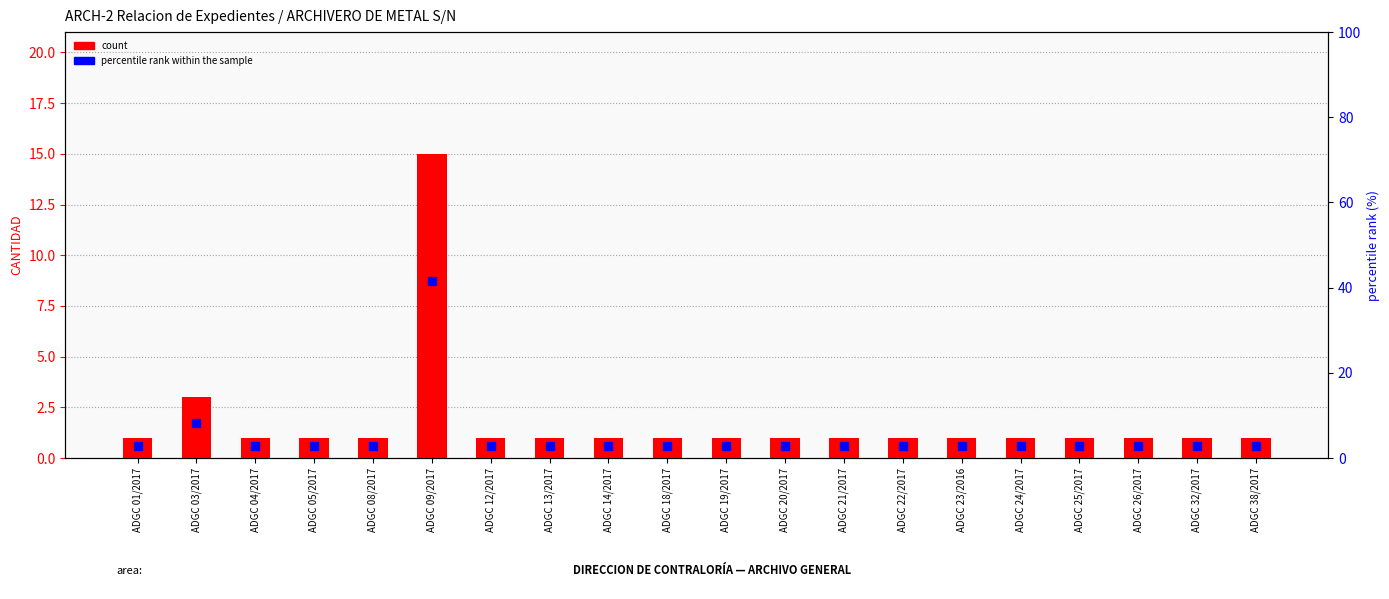

Is the value of count at ADGC 32/2017 greater than the value of percentile rank within the sample at ADGC 09/2017?

No